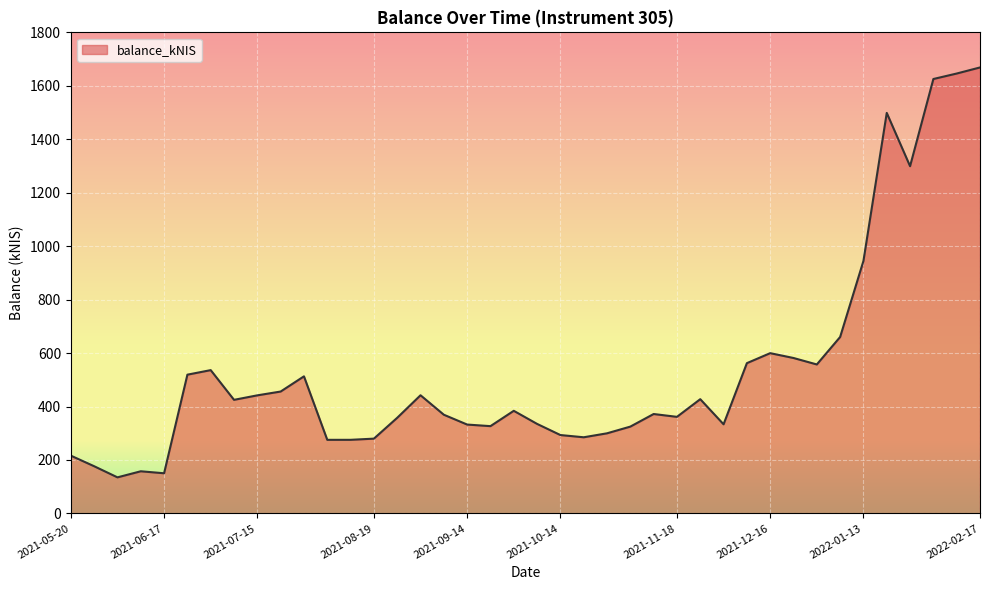

What is the difference between the maximum and minimum values?

1533.7